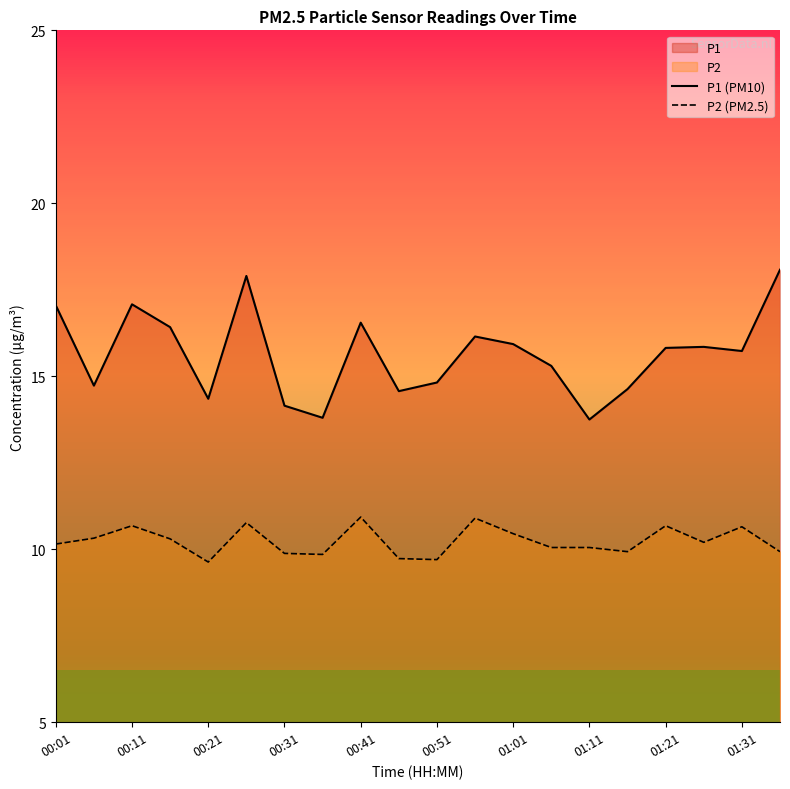

What is the sum of all P1 (PM10) values?

312.7